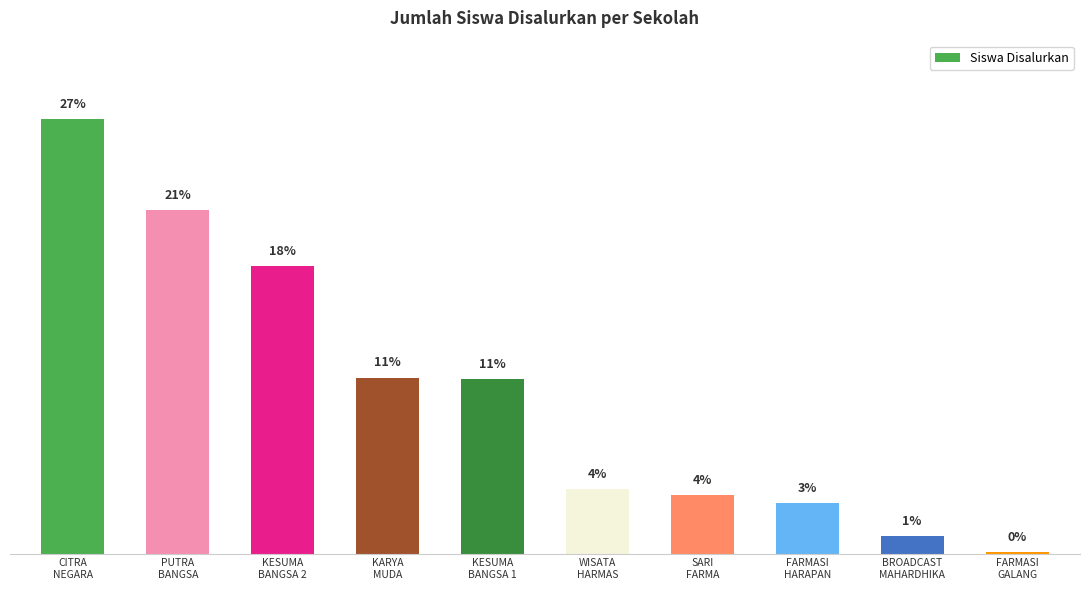

What position from the right is BROADCAST
MAHARDHIKA?

2